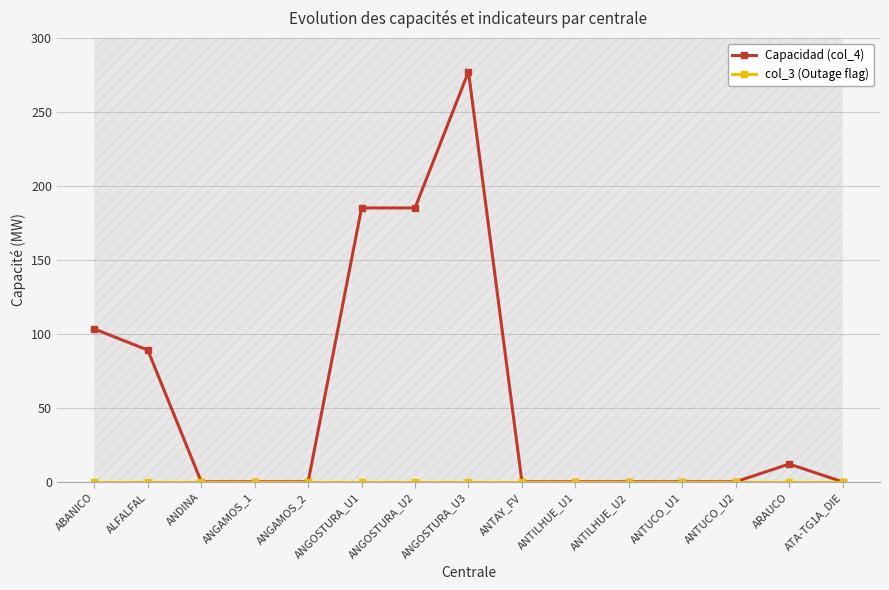

Which series has the widest spread of values?

Capacidad (col_4)